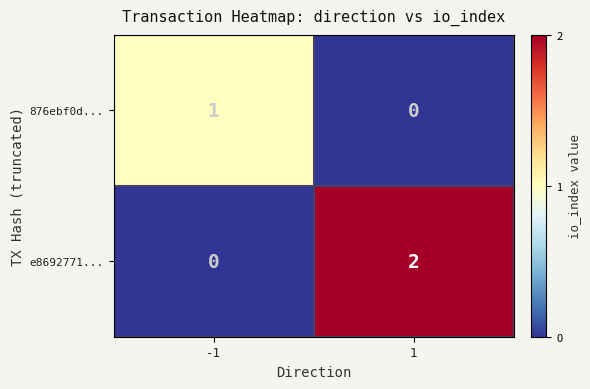

Reading left to right, transcribe all the data shown in this chart.

876ebf0d...: -1=1	1=0
e8692771...: -1=0	1=2